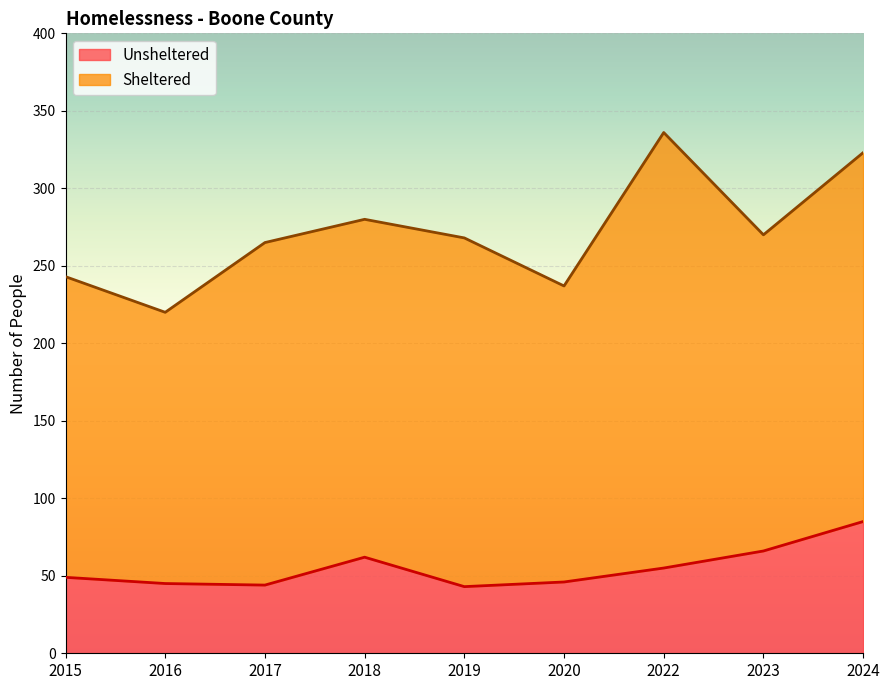

What is the change in value from 2015 to 2020?

-3